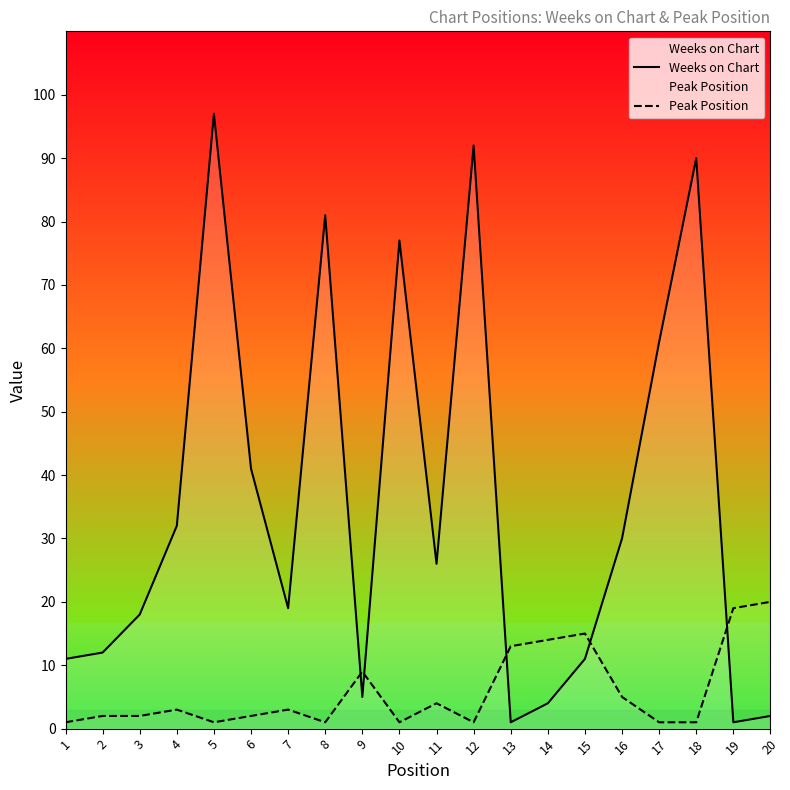

True or false: Weeks on Chart and Peak Position cross at least once.

True